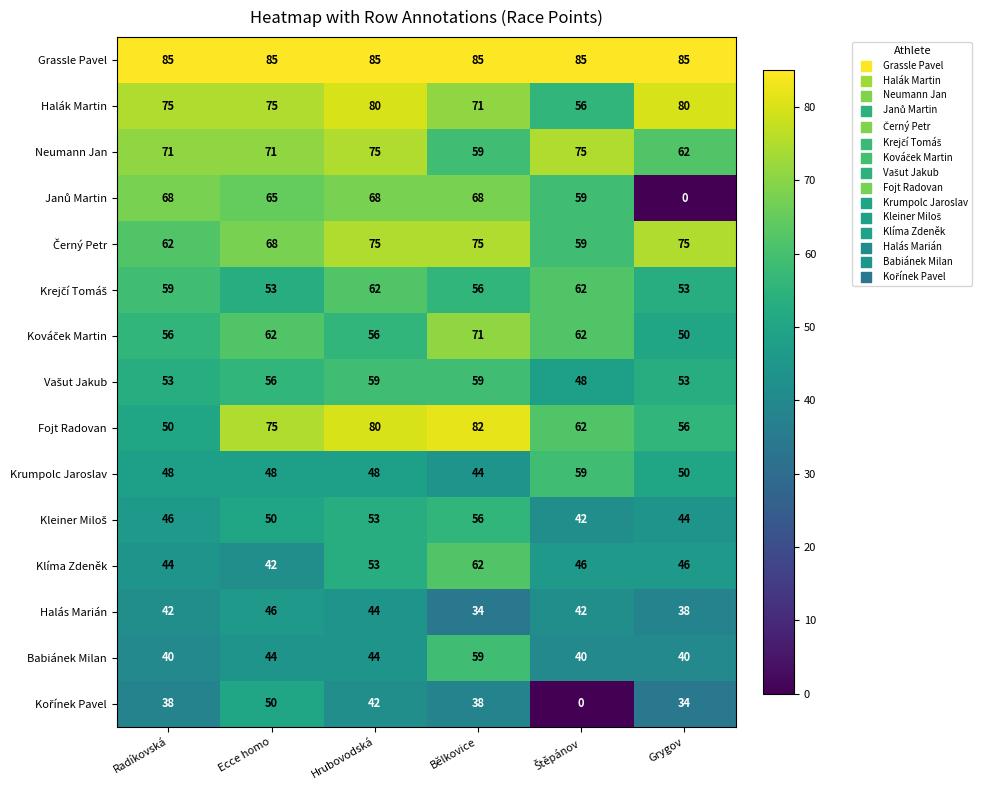

Where is Klíma Zdeněk nearest to the value 52?

Hrubovodská